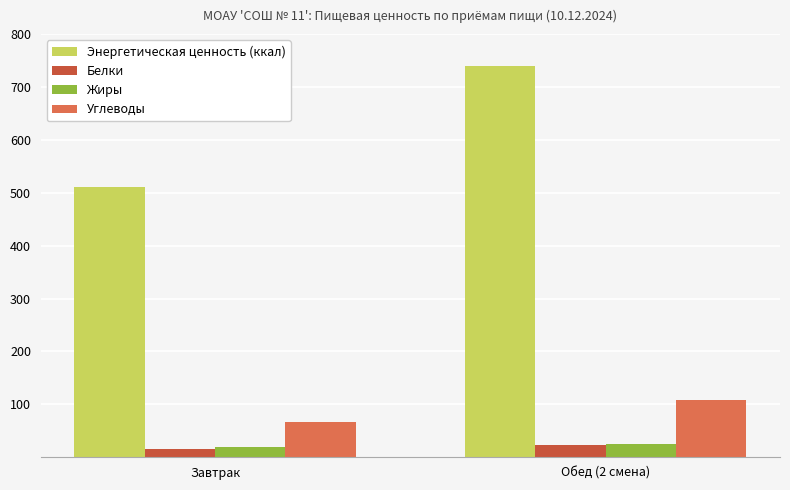

The Энергетическая ценность (ккал) series shows 248.8 at Завтрак. True or false?

False